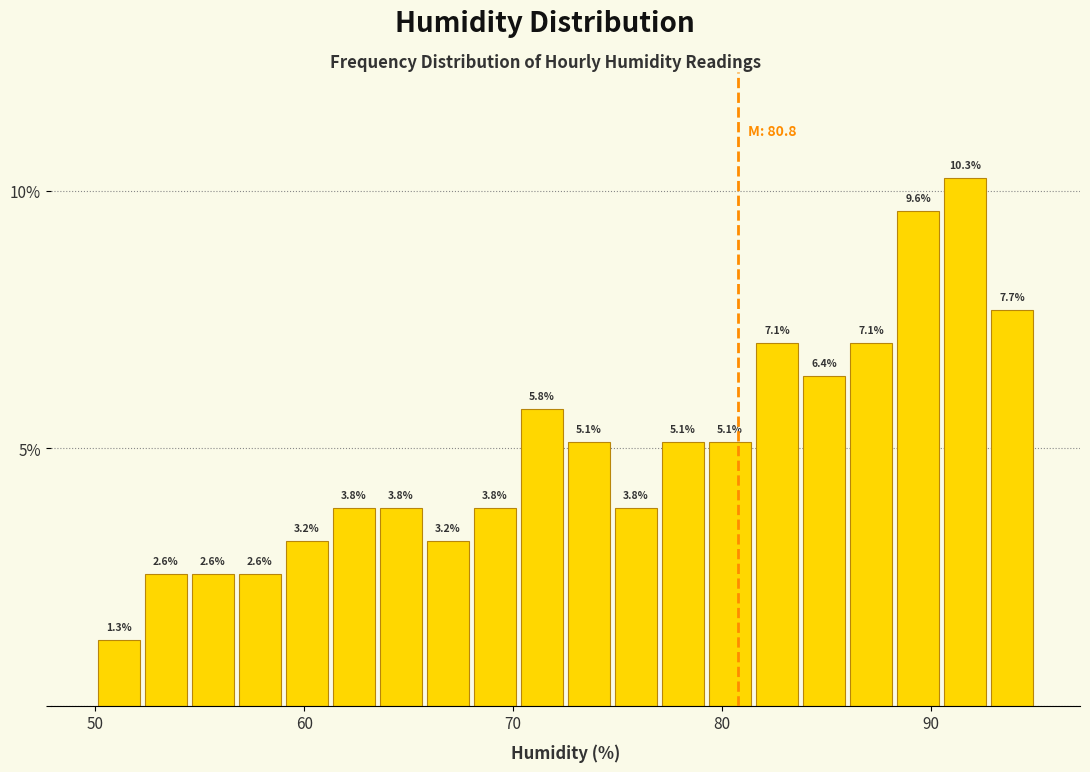

Around what value on the x-axis is the tallest bar? Give the approximate position of its centre, as read against the axis.

92